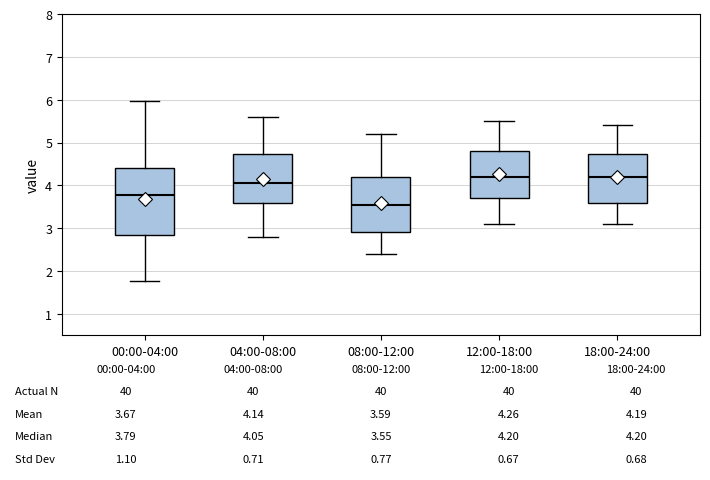

Which box is the tallest, from its lower edge to its upper edge?

00:00-04:00